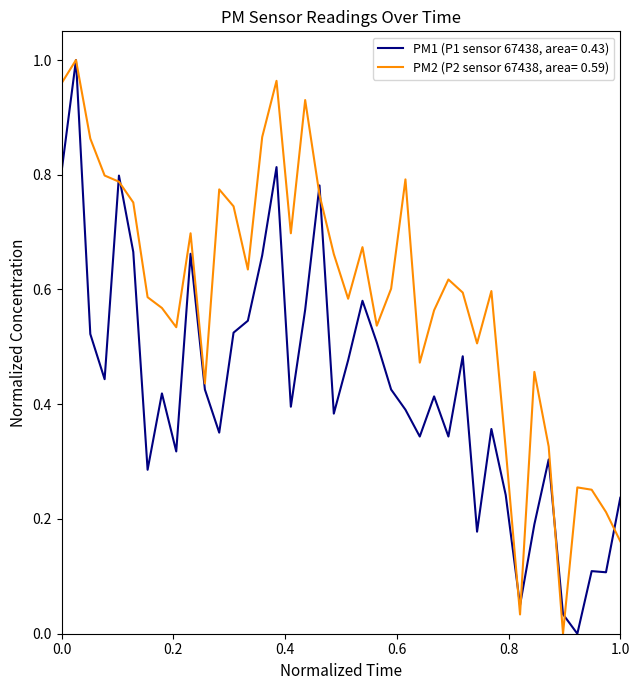

List the series in order of their overall mean, lowest first.

PM1 (P1 sensor 67438, area= 0.43), PM2 (P2 sensor 67438, area= 0.59)